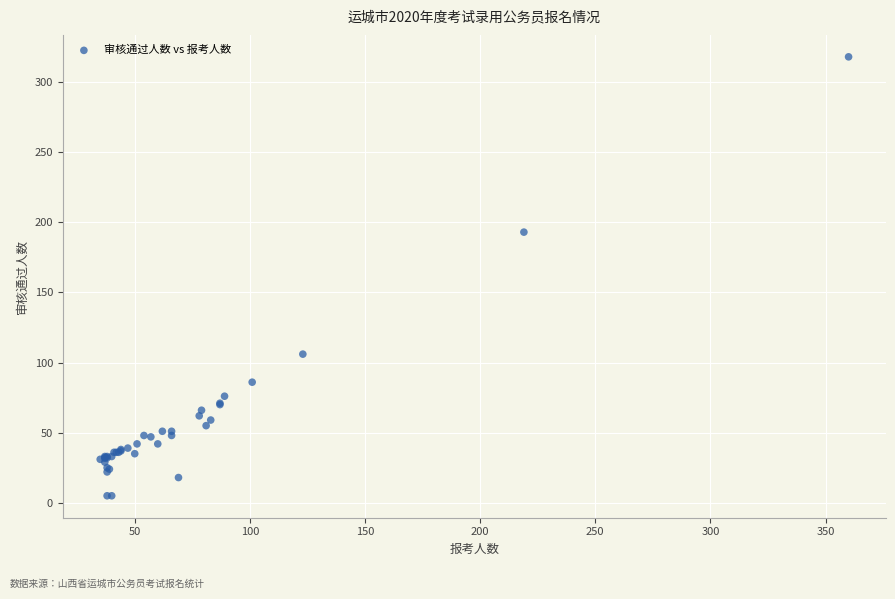

What Y value in the scatter plot is closest to 161?

193